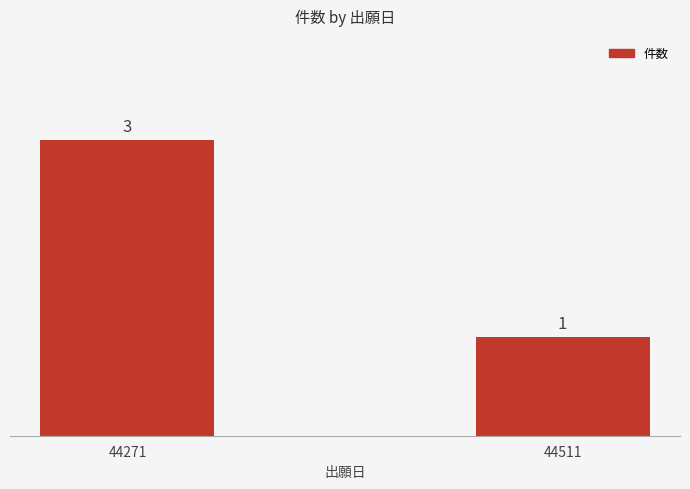

The value at 44511 is 1. True or false?

True